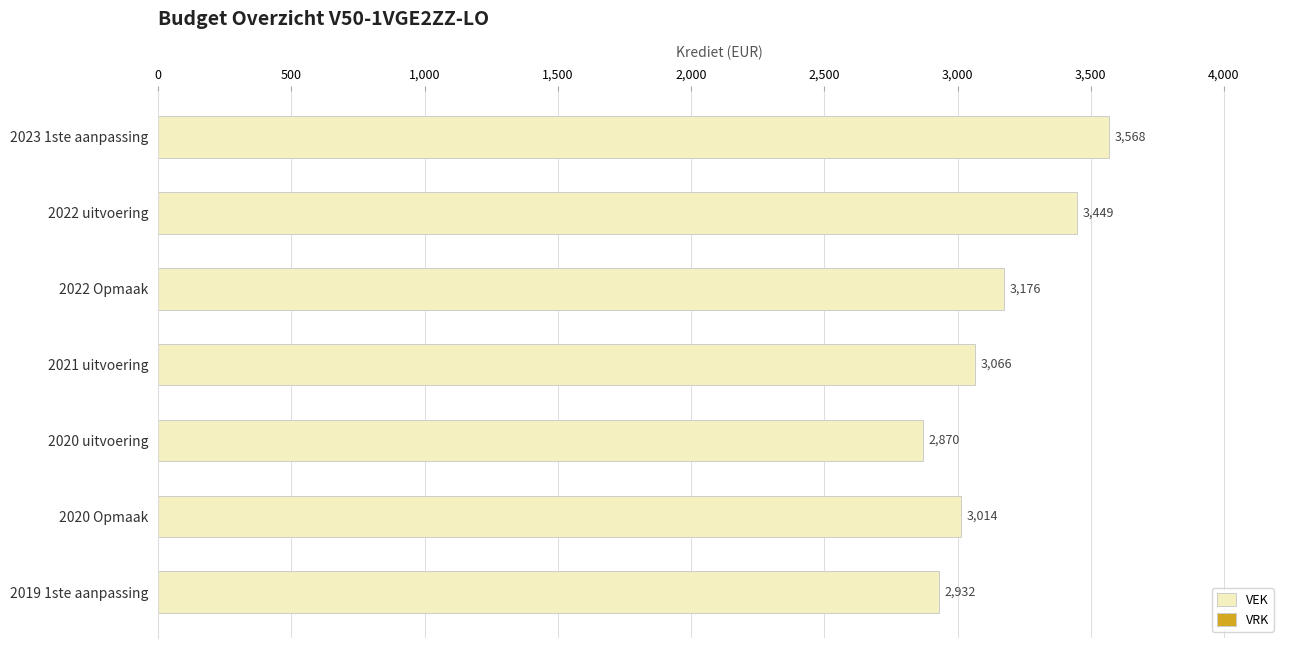

What is the difference between the values at 2021 uitvoering and 2020 Opmaak?

52